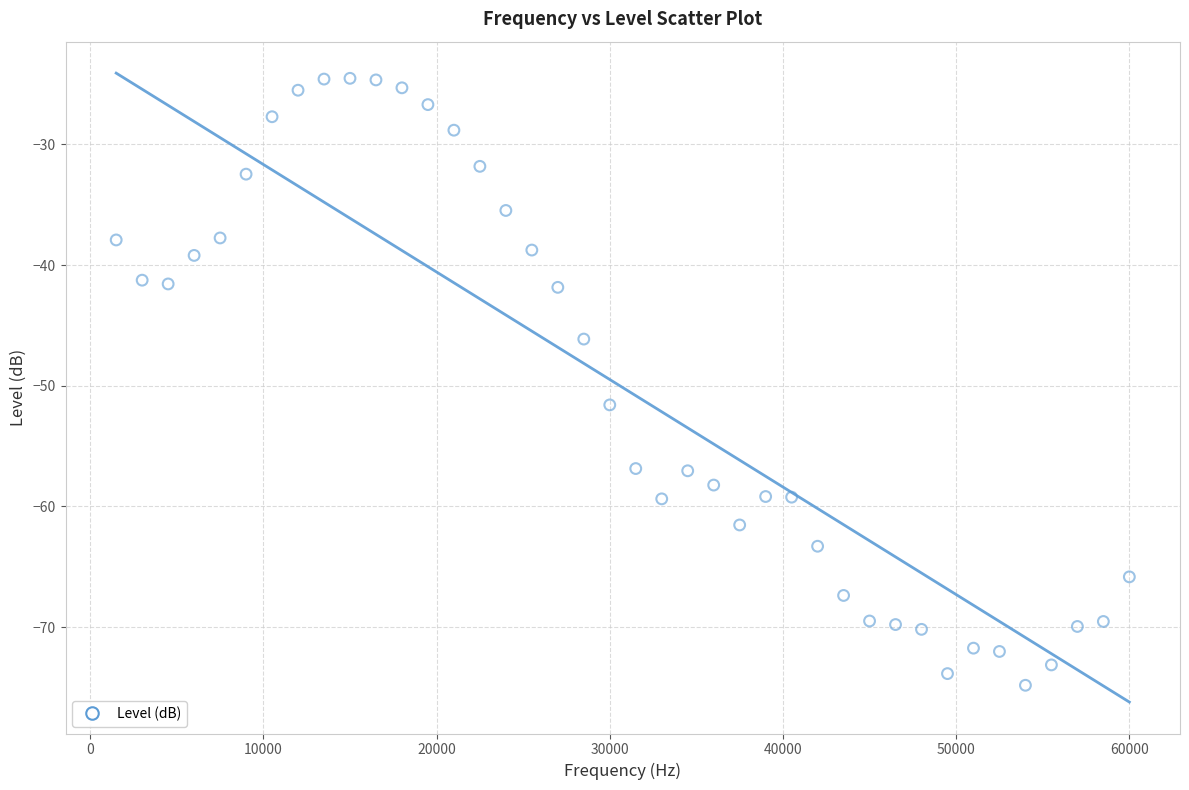

What is the range of Y values (max minus min)?

50.3